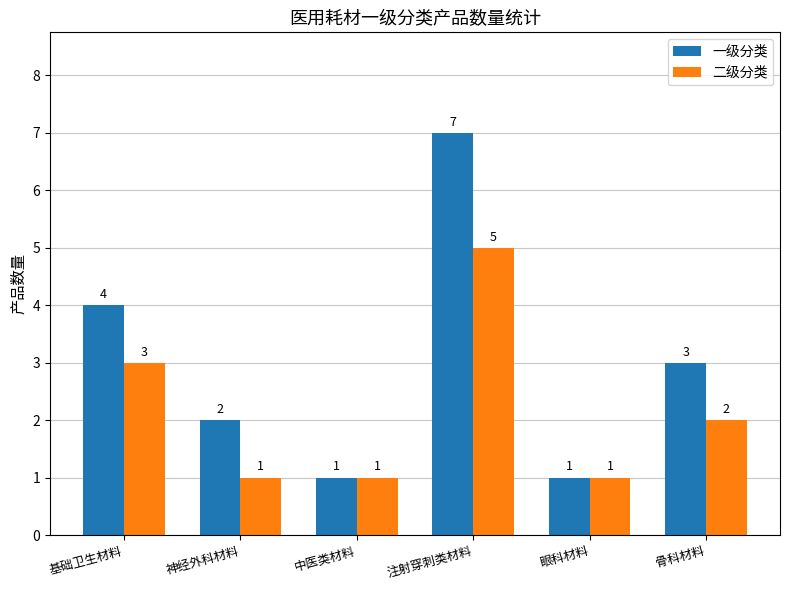

Rank the series by their maximum value, from highest to lowest.

一级分类, 二级分类